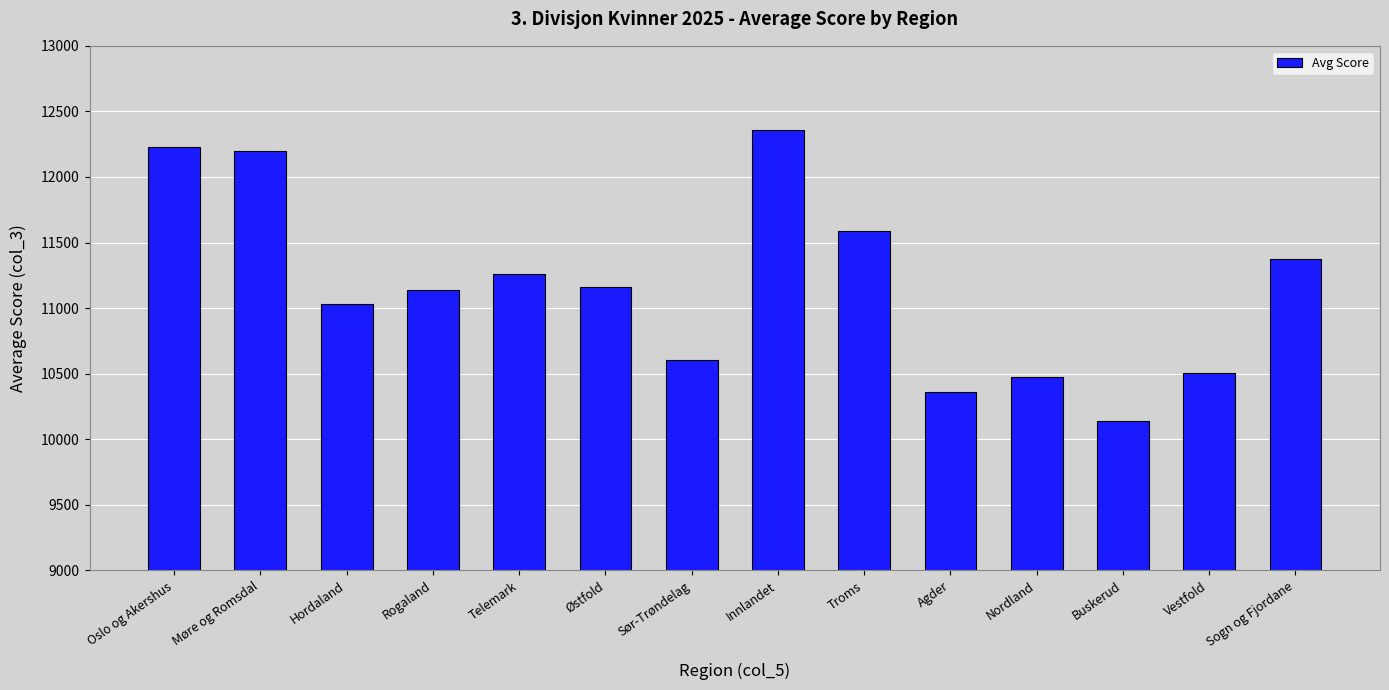

How many distinct data groups are displayed?

1